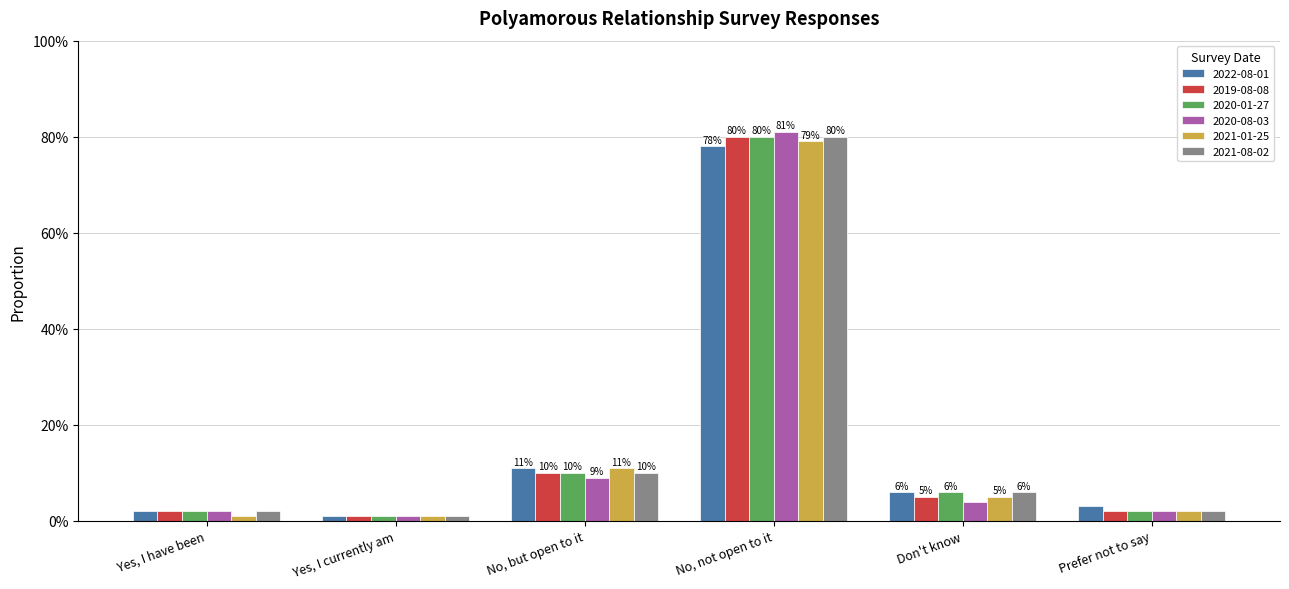

What are all the series names shown in the legend?

2022-08-01, 2019-08-08, 2020-01-27, 2020-08-03, 2021-01-25, 2021-08-02